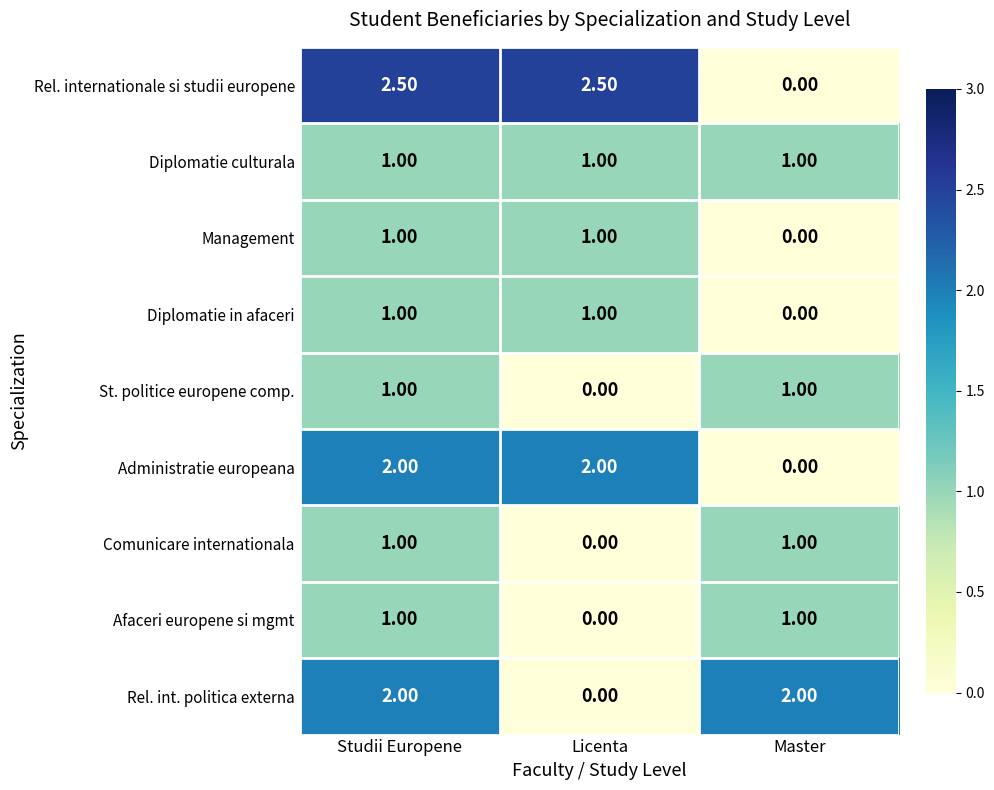

What is the difference between the highest and lowest values at Studii Europene?

1.5